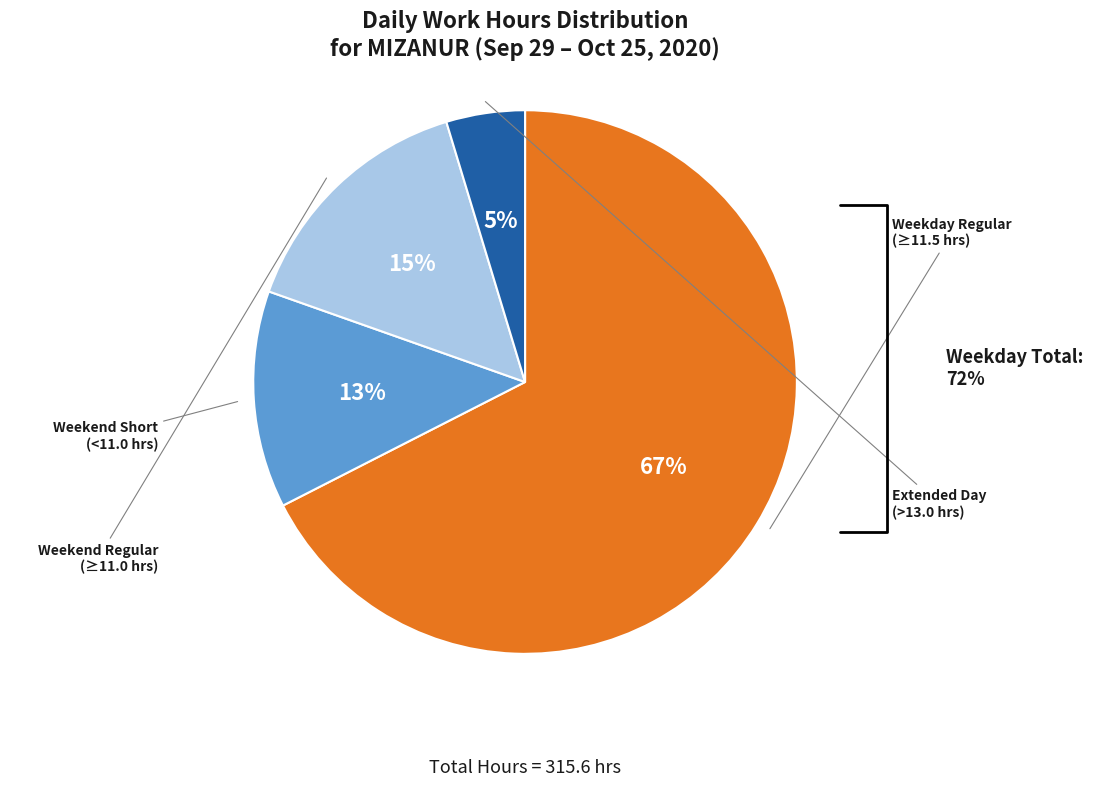

Is there a majority slice in this chart?

Yes